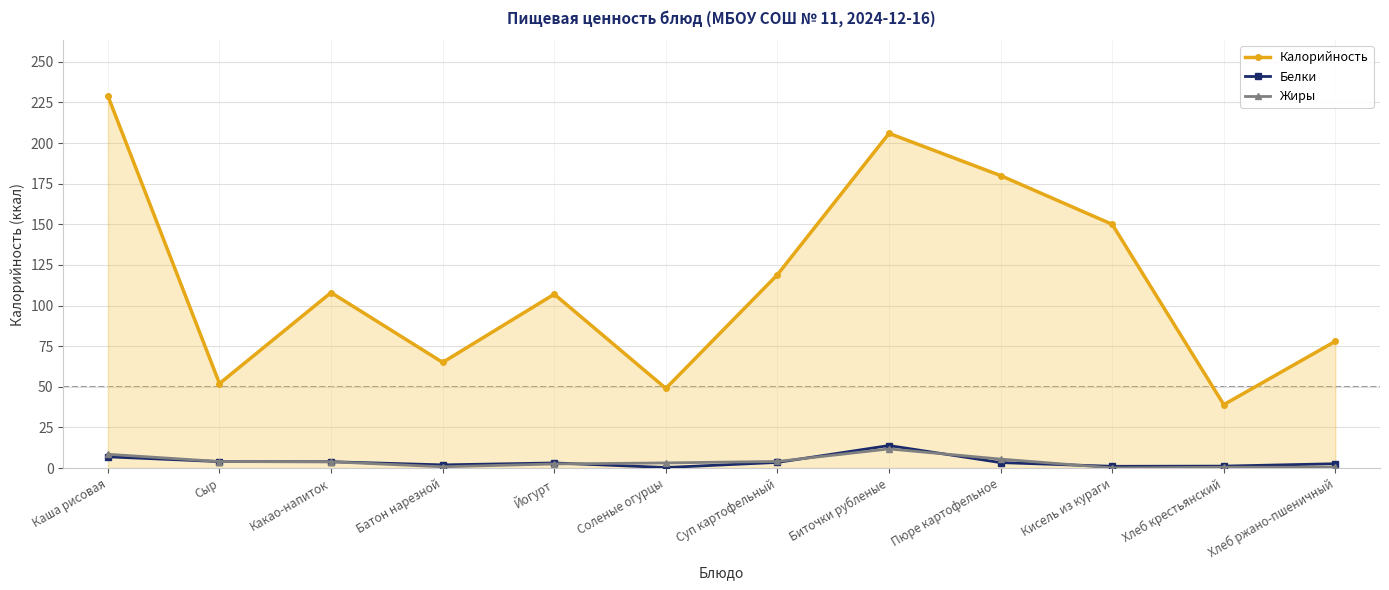

True or false: Жиры and Калорийность intersect in this chart.

False